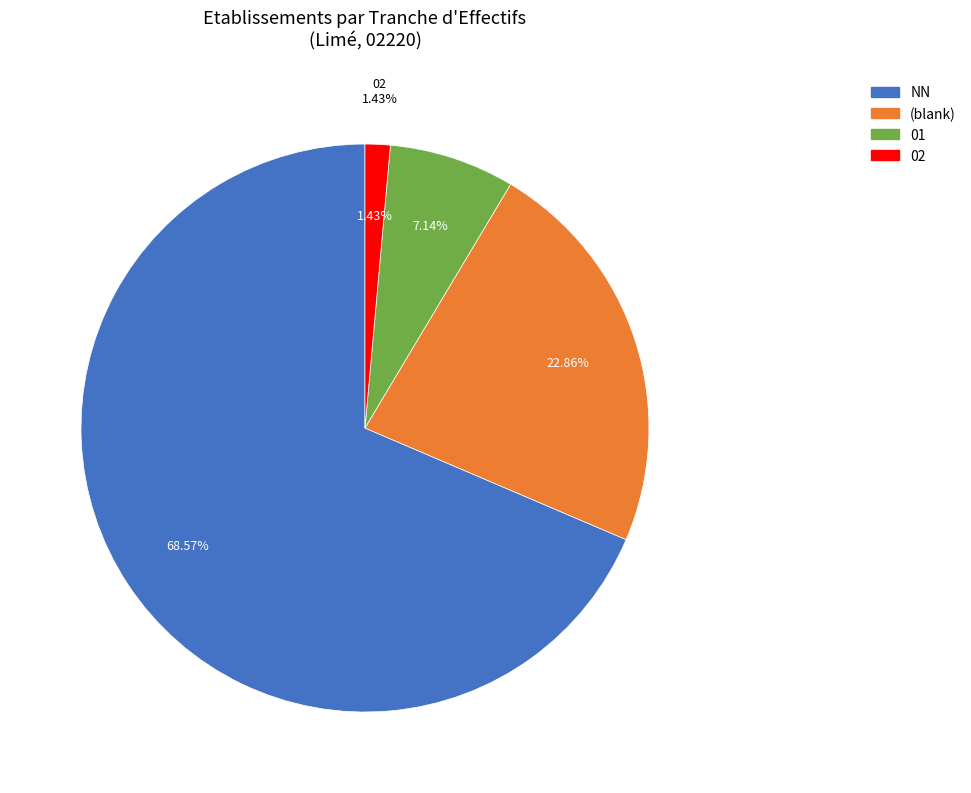

Which category has the smallest portion of the pie?

02